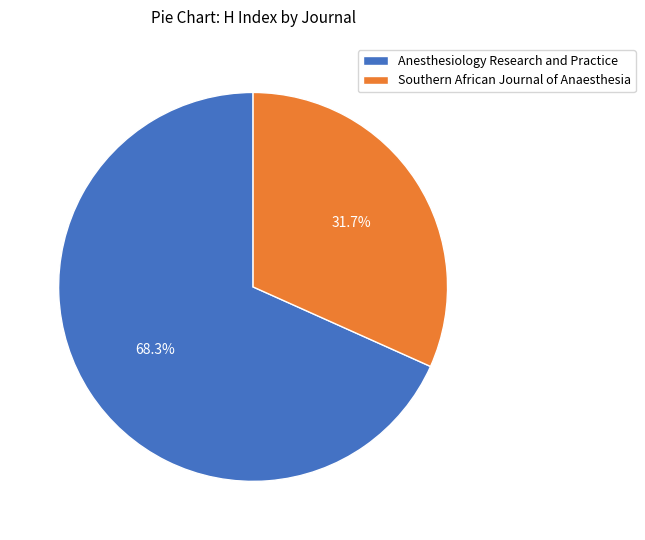

Rank the categories by value from lowest to highest.

Southern African Journal of Anaesthesia, Anesthesiology Research and Practice